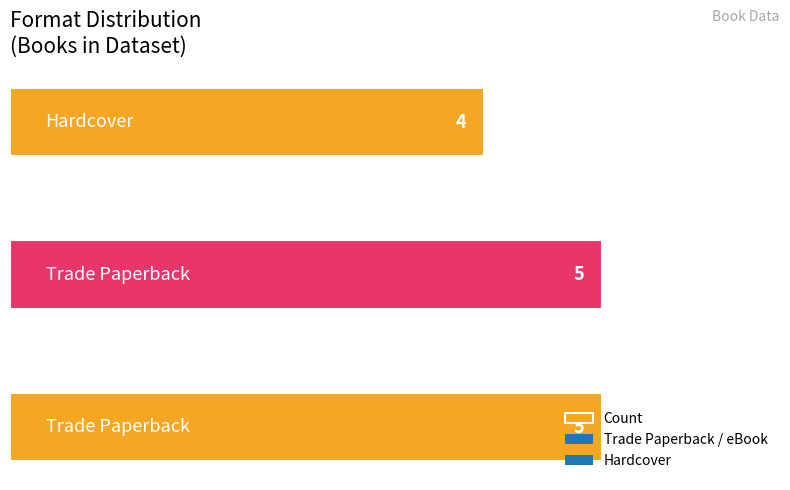

How many series are shown in this chart?

1